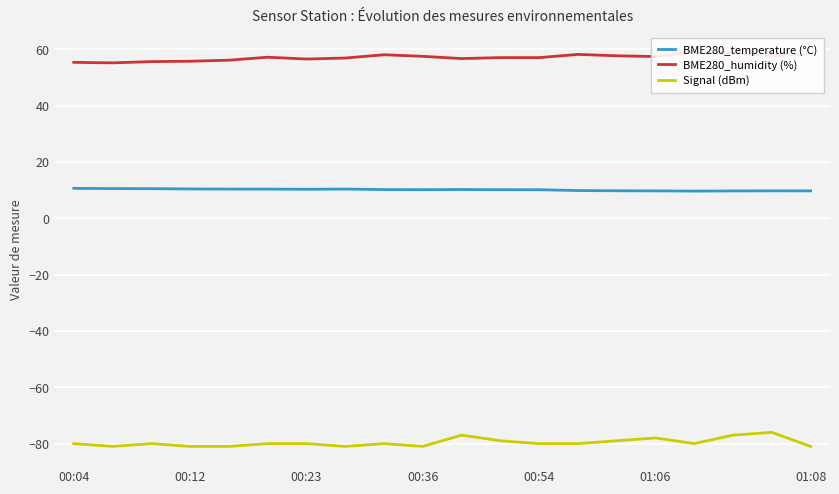

The BME280_temperature (°C) series shows 5.0 at 17. True or false?

False